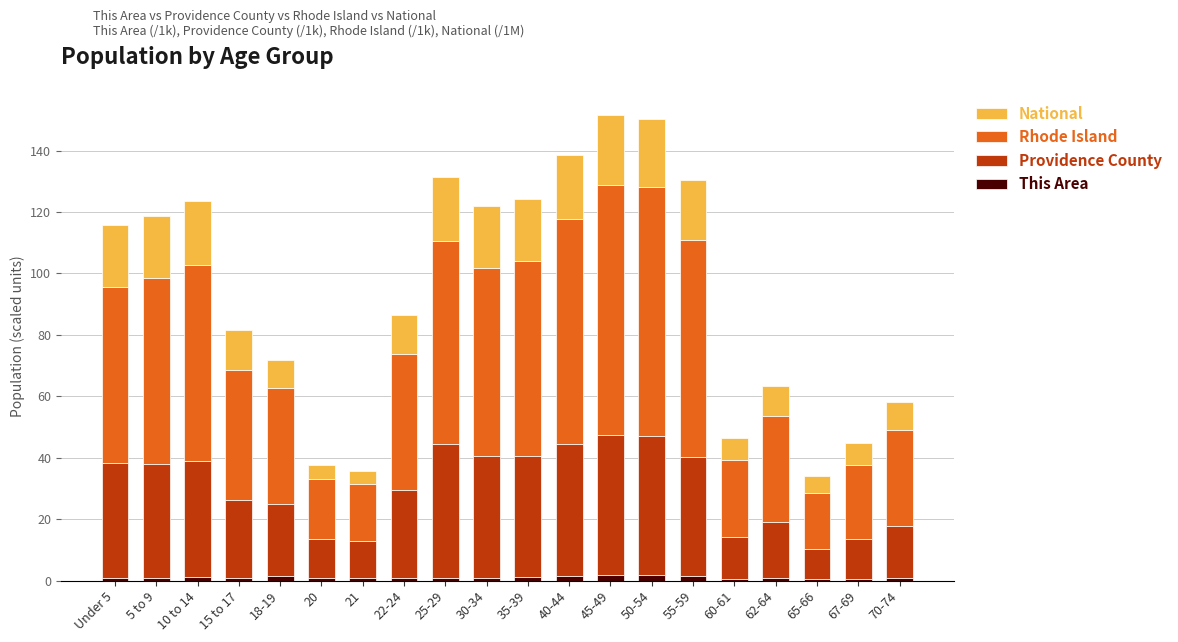

Where is This Area nearest to the value 1?

35-39